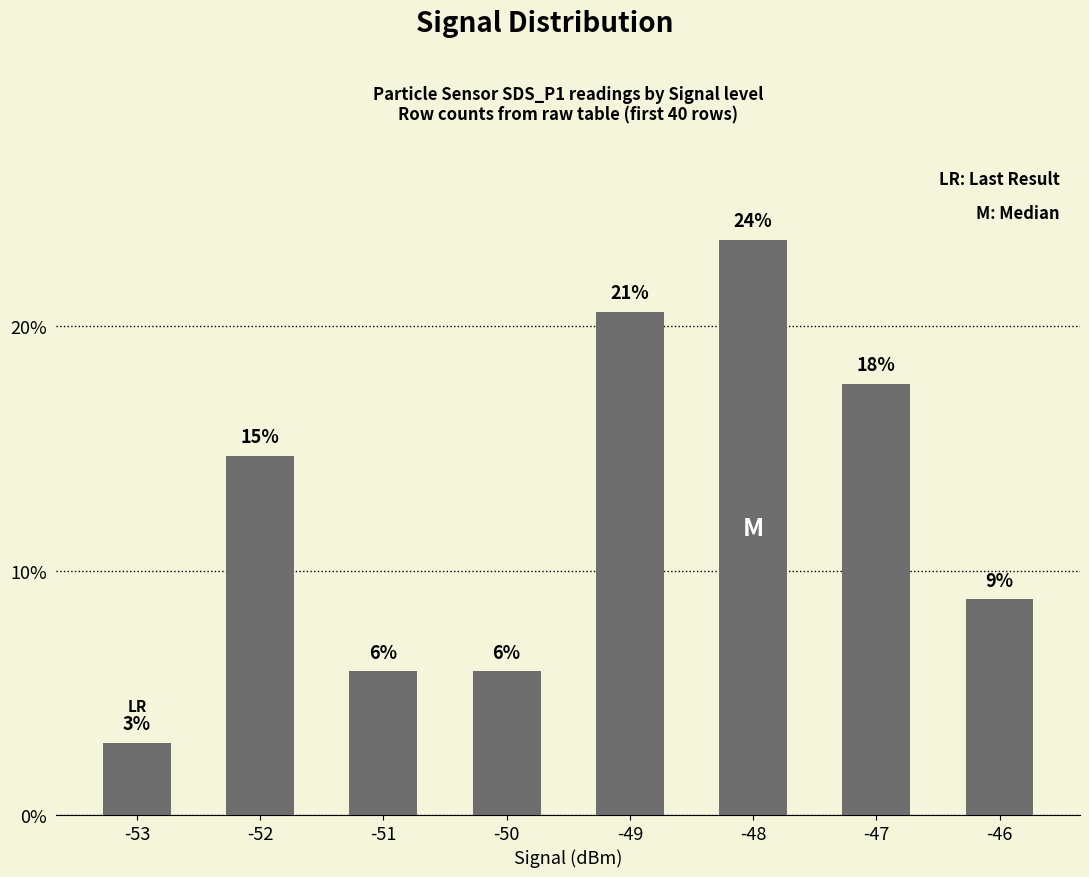

Are the bars horizontal?

No